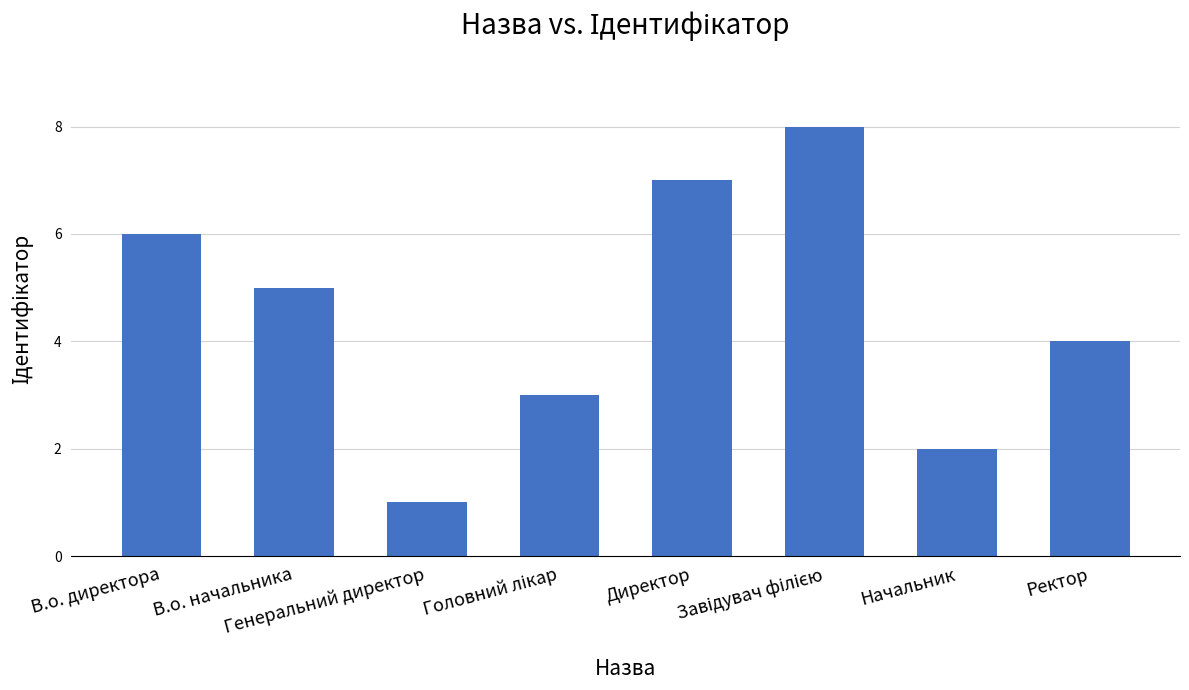

What is the greatest value displayed?

8